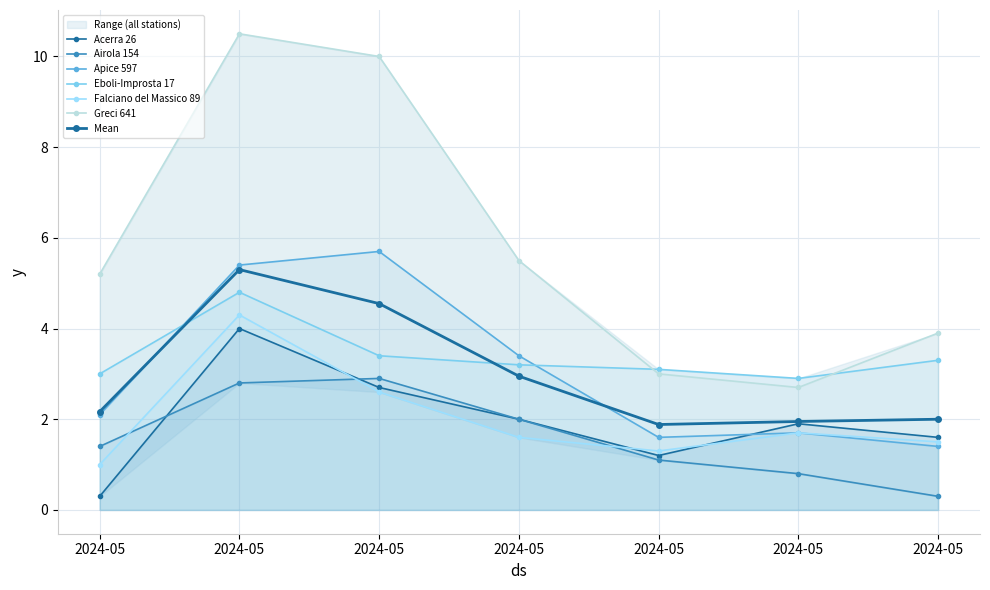

Which series has the widest spread of values?

Greci 641